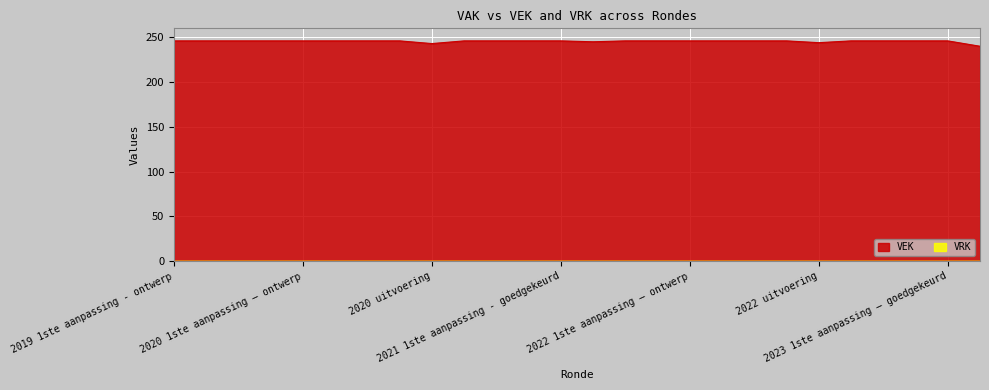

Reading left to right, transcribe all the data shown in this chart.

2019 1ste aanpassing - ontwerp=246	2019 1ste aanpassing – goedgekeurd=246	2020 Opmaak - ontwerp=246	2020 Opmaak - goedgekeurd=246	2020 1ste aanpassing – ontwerp=246	2020 1ste aanpassing - goedgekeurd=246	2020 2de aanpassing - ontwerp=246	2020 2de aanpassing - goedgekeurd=246	2020 uitvoering=243	2021 Opmaak - ontwerp=246	2021 Opmaak - goedgekeurd=246	2021 1ste aanpassing – ontwerp=246	2021 1ste aanpassing - goedgekeurd=246	2021 uitvoering=245	2022 Opmaak - ontwerp=246	2022 Opmaak - goedgekeurd=246	2022 1ste aanpassing – ontwerp=246	2022 1ste aanpassing – goedgekeurd=246	2022 2de aanpassing – ontwerp=246	2022 2de aanpassing – goedgekeurd=246	2022 uitvoering=244	2023 Opmaak - ontwerp=246	2023 Opmaak – goedgekeurd=246	2023 1ste aanpassing – ontwerp=246	2023 1ste aanpassing – goedgekeurd=246	2023 uitvoering=240